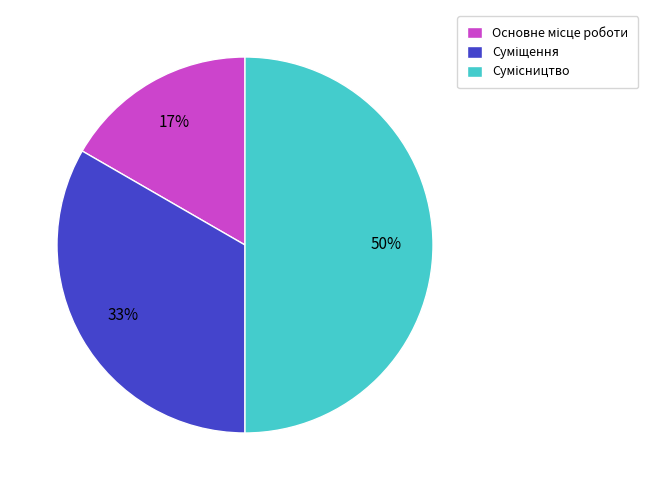

How many segments does this pie chart have?

3